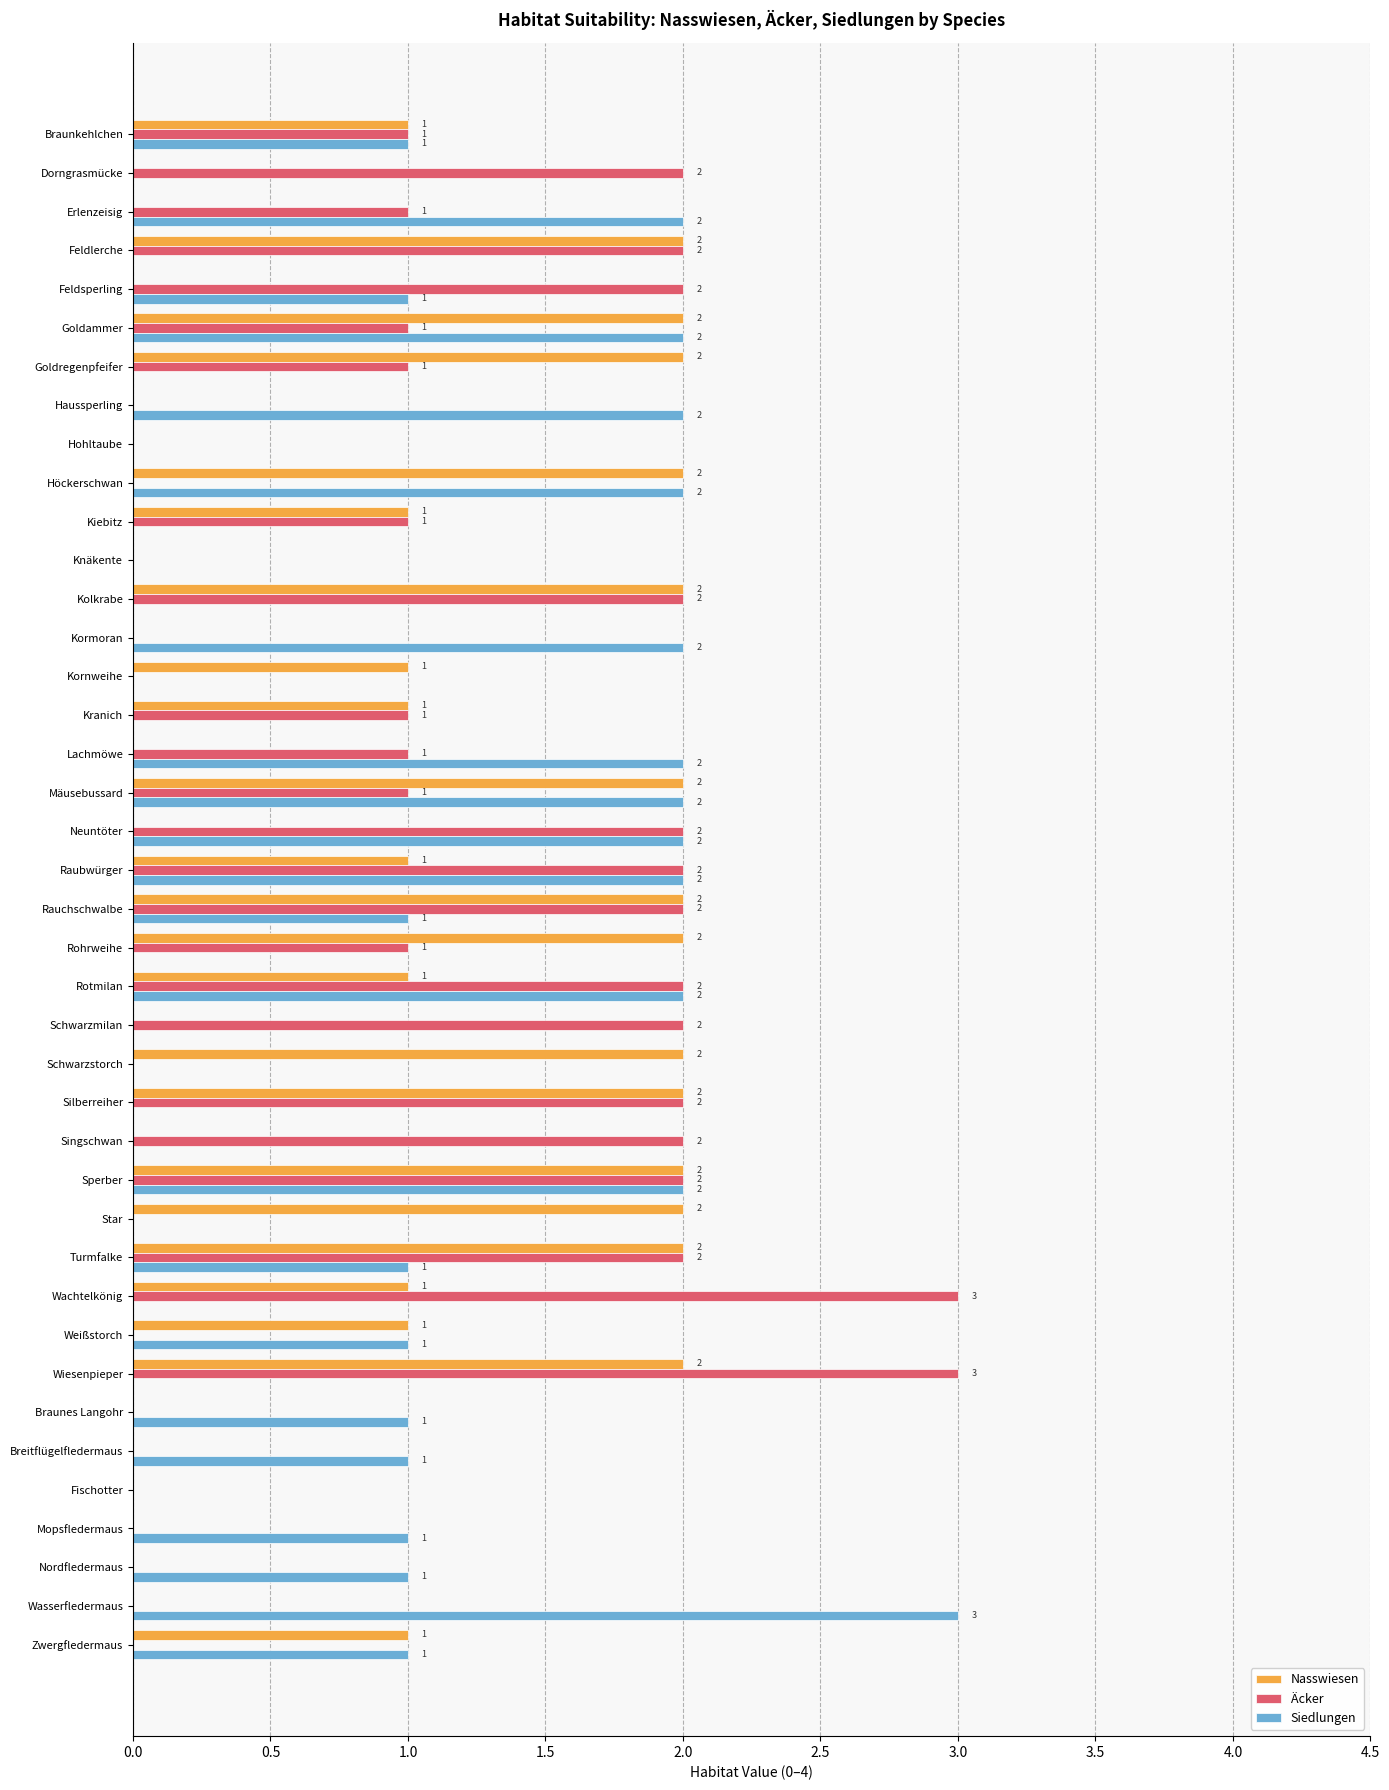

True or false: Äcker has a value of 3 at Raubwürger.

False